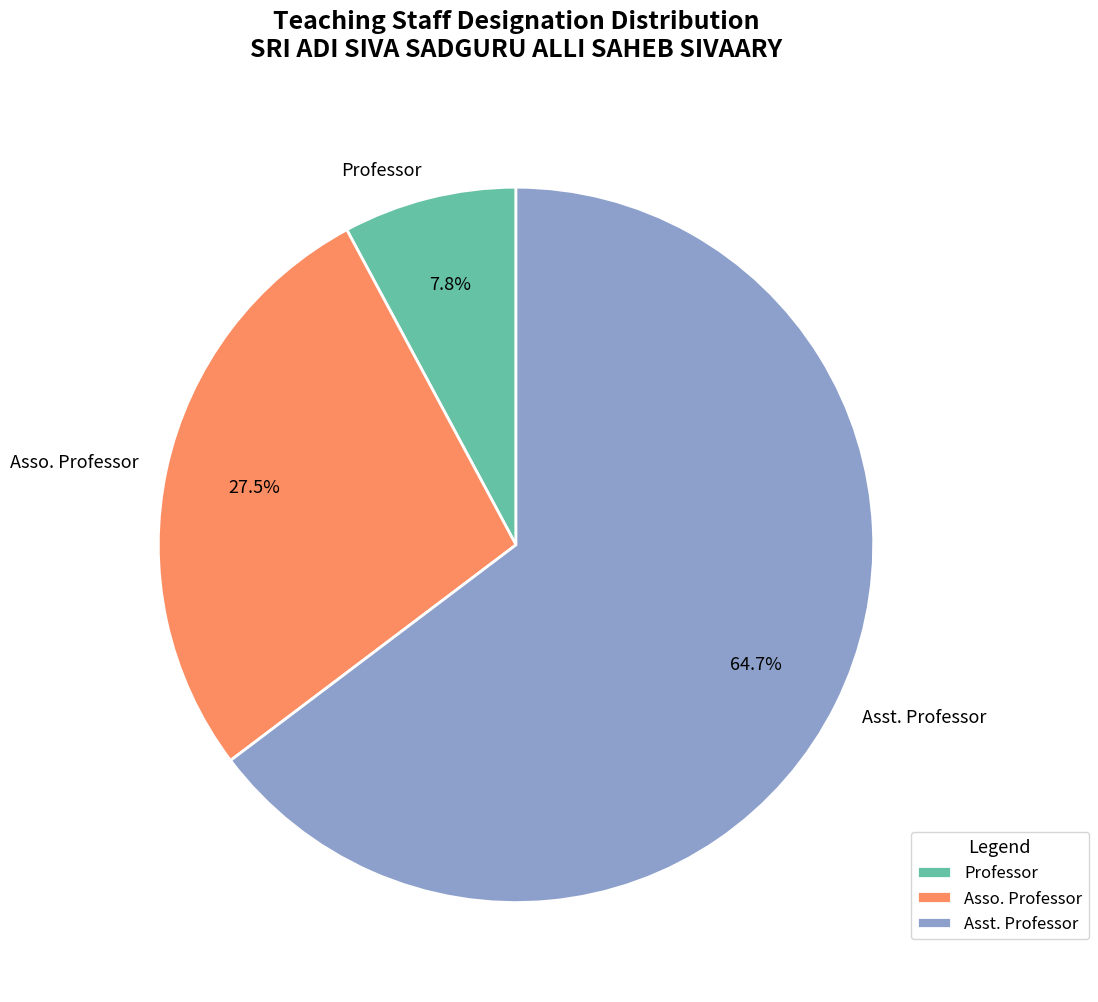

How many slices are in this pie chart?

3